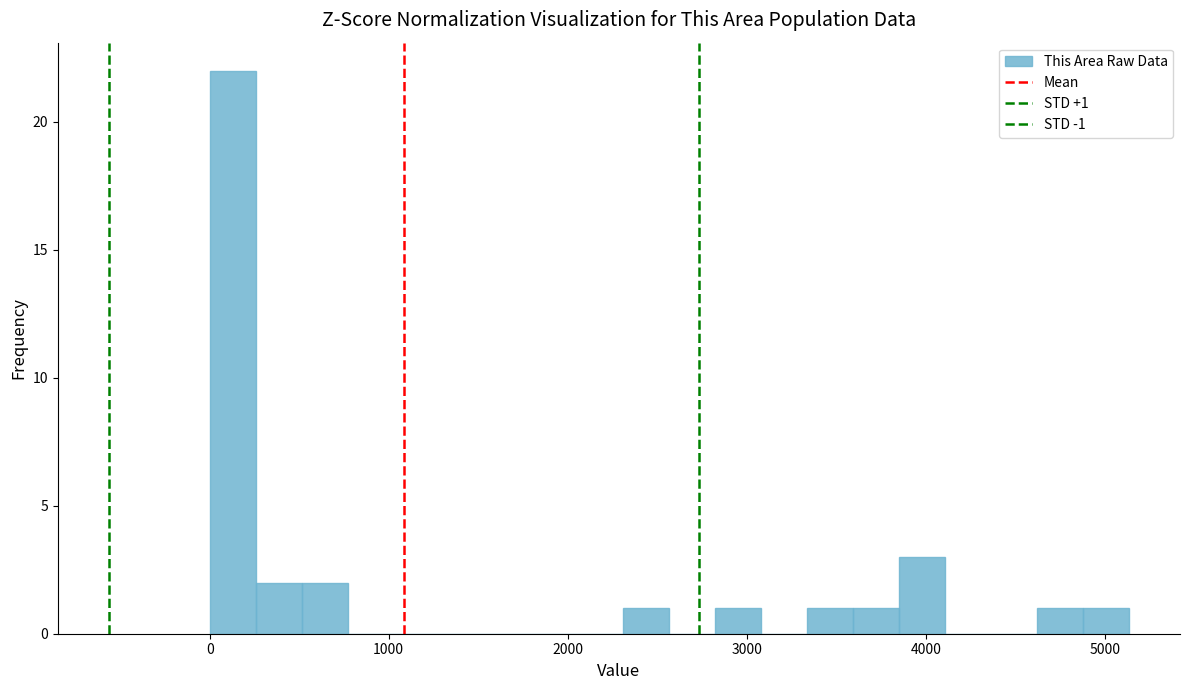

Read against the x-axis, roughly where is the centre of the tallest bar?

100